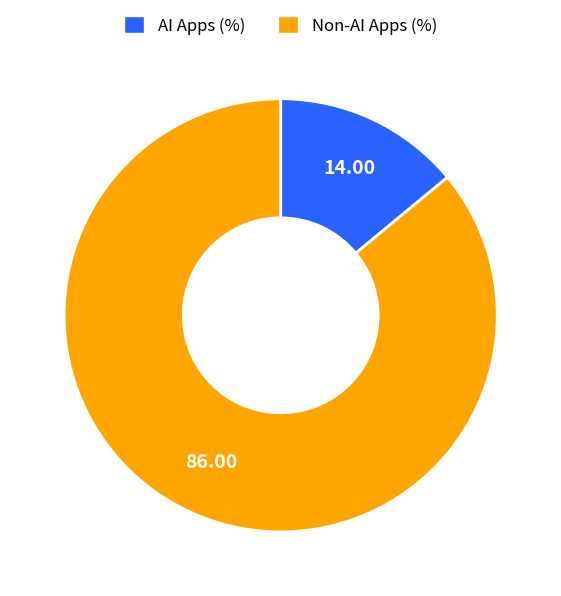

Does any single category account for the majority?

Yes